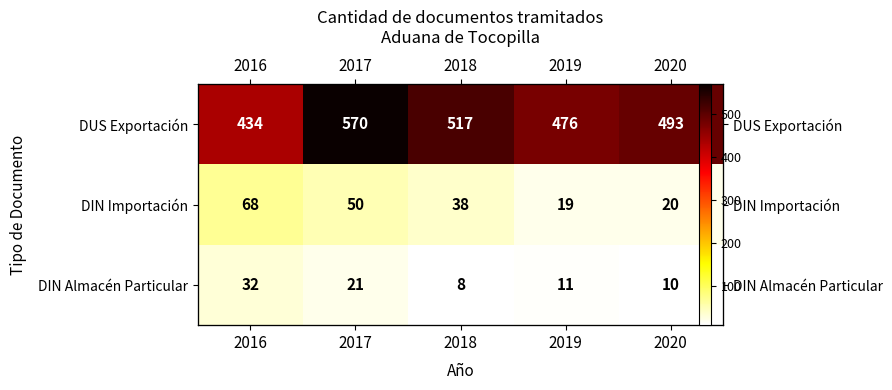

Where is DIN Almacén Particular nearest to the value 20?

2017